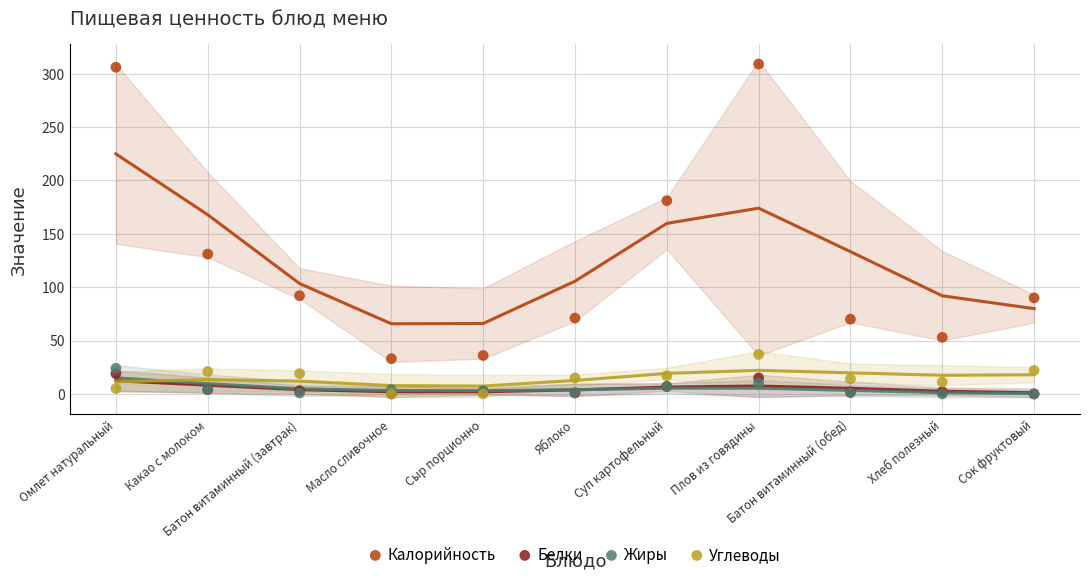

Which series has the widest spread of Y values?

Калорийность